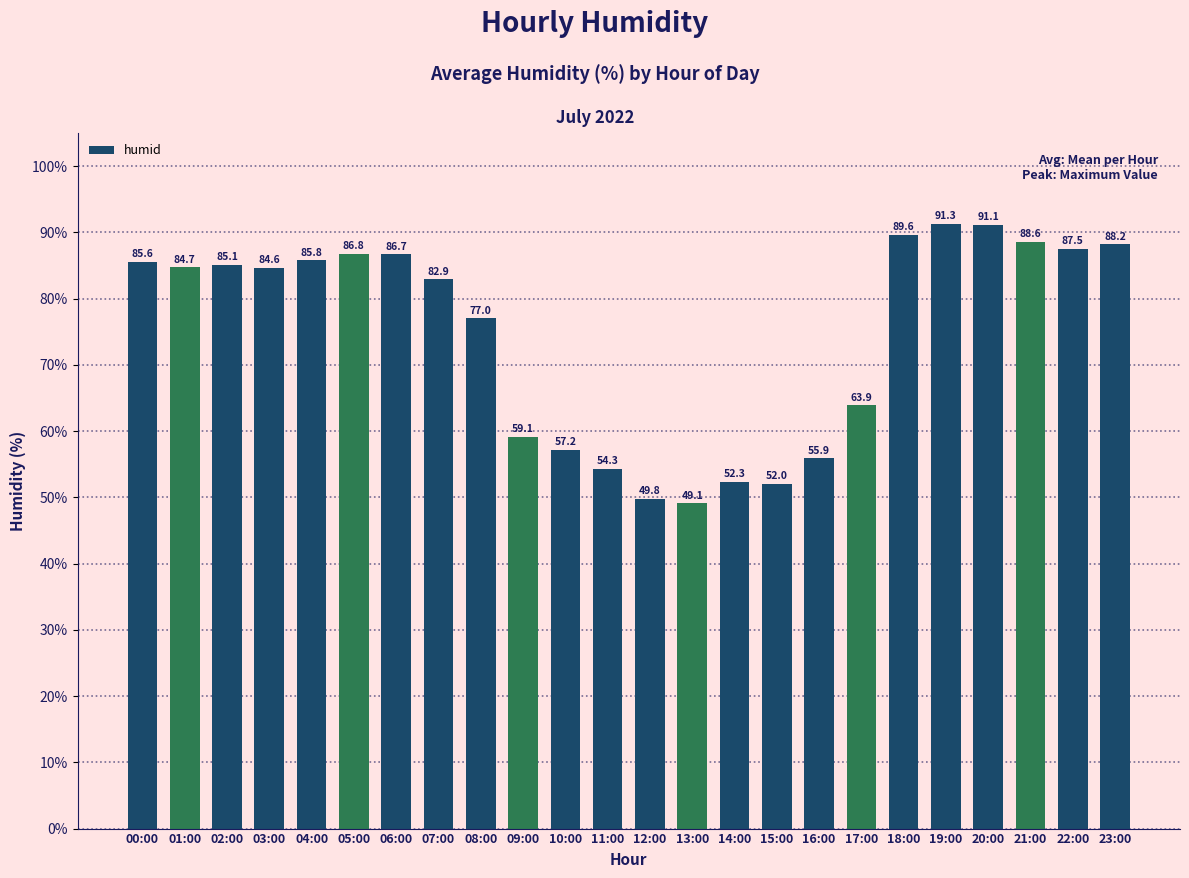

What is the maximum value shown in the chart?

91.3